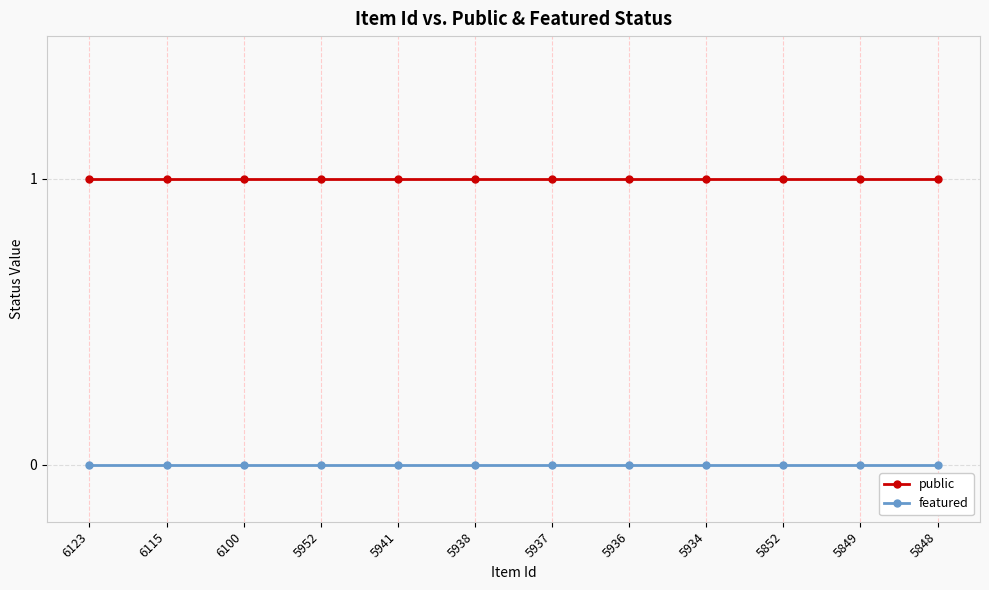

Which series has the largest total across all categories?

public